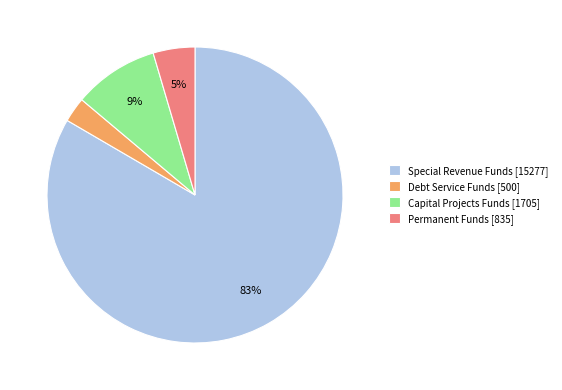

To the nearest percent, what portion does Debt Service Funds represent?

3%